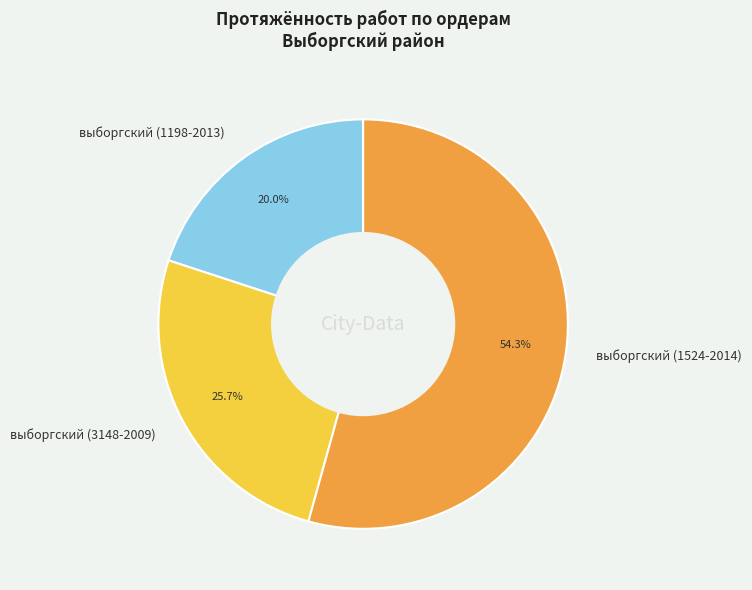

Is it true that выборгский (3148-2009) is 36% of the pie?

False